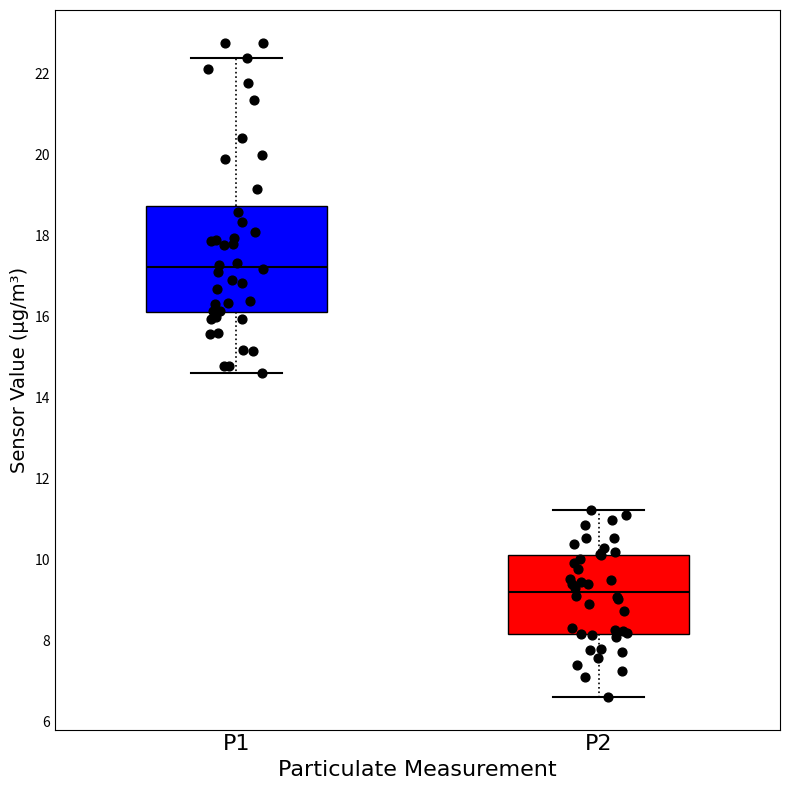

Where is the upper edge of the box for P1 on the y-axis? The values are not printed on the chart, so give them approximately, as read against the axis.

18.8